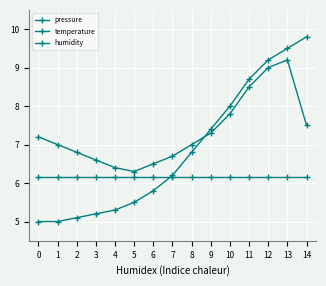

Count the number of data series in this chart.

3